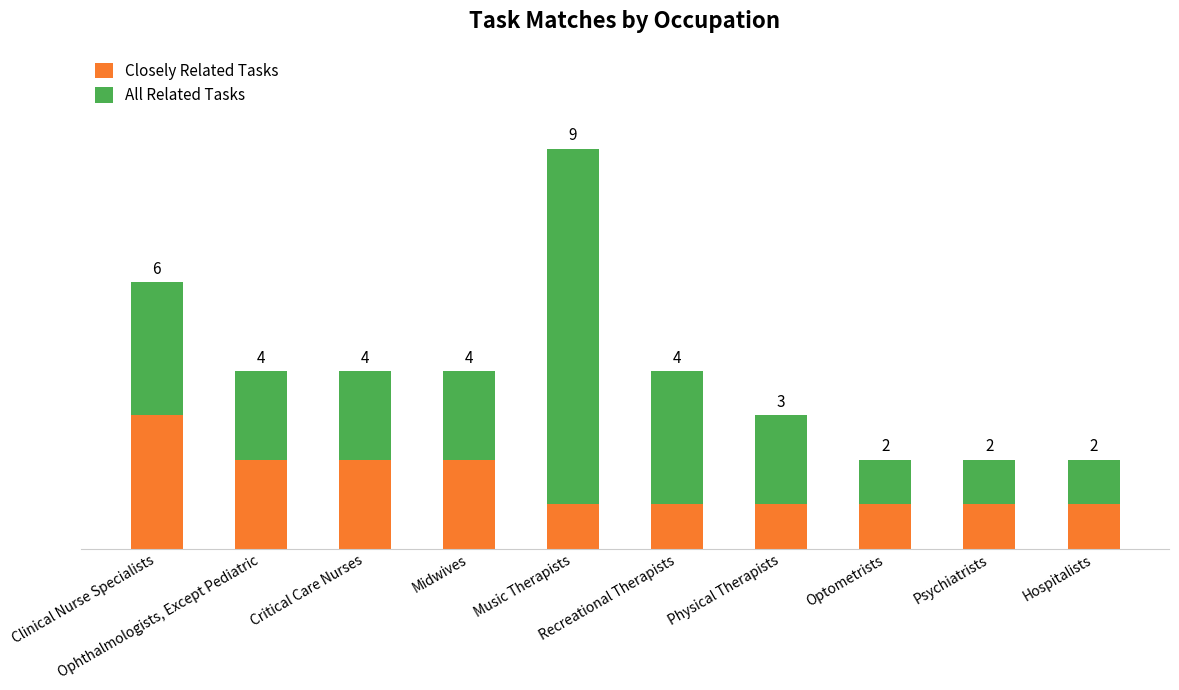

At which category is the sum across all series the highest?

Music Therapists